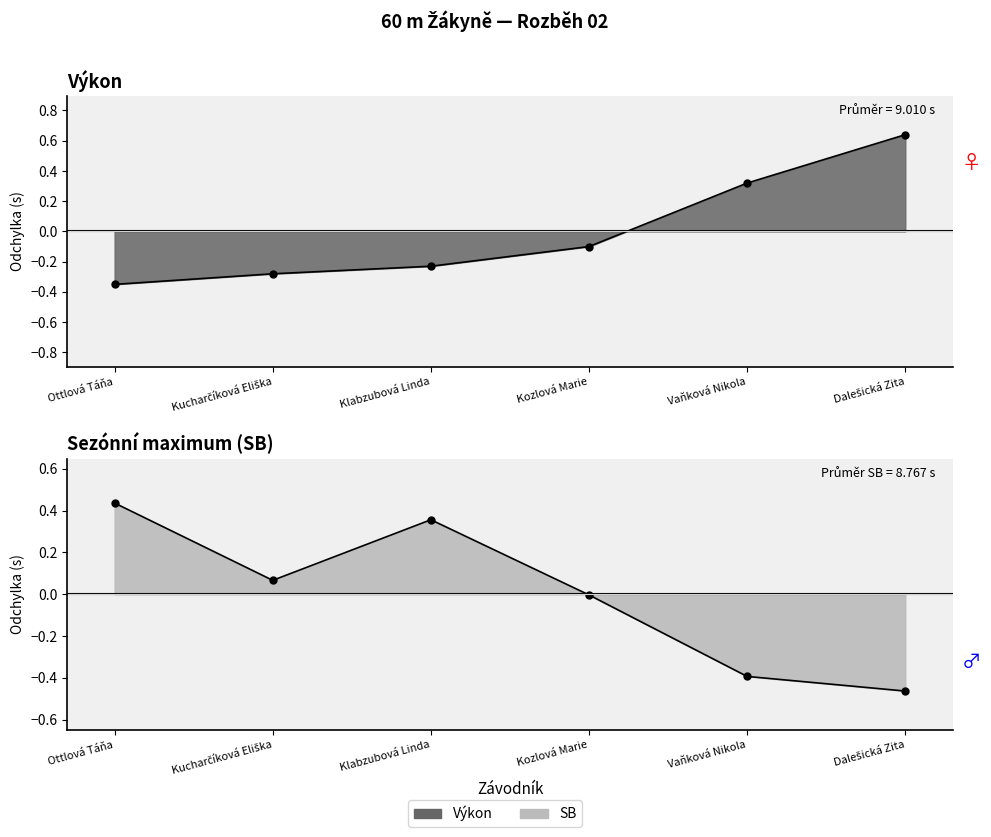

At which label does Výkon first exceed 0?

Vaňková Nikola